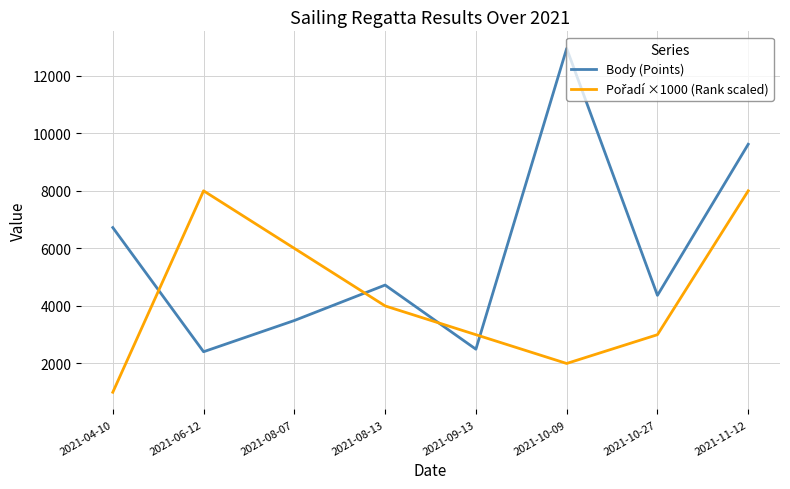

Between 2021-06-12 and 2021-11-12, which series saw the biggest shift?

Body (Points)